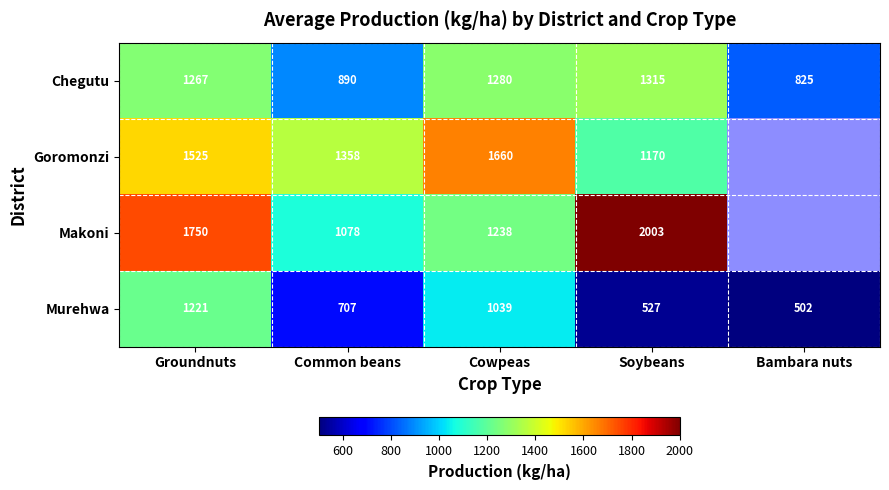

True or false: Chegutu has a value of 2065.7 at Soybeans.

False